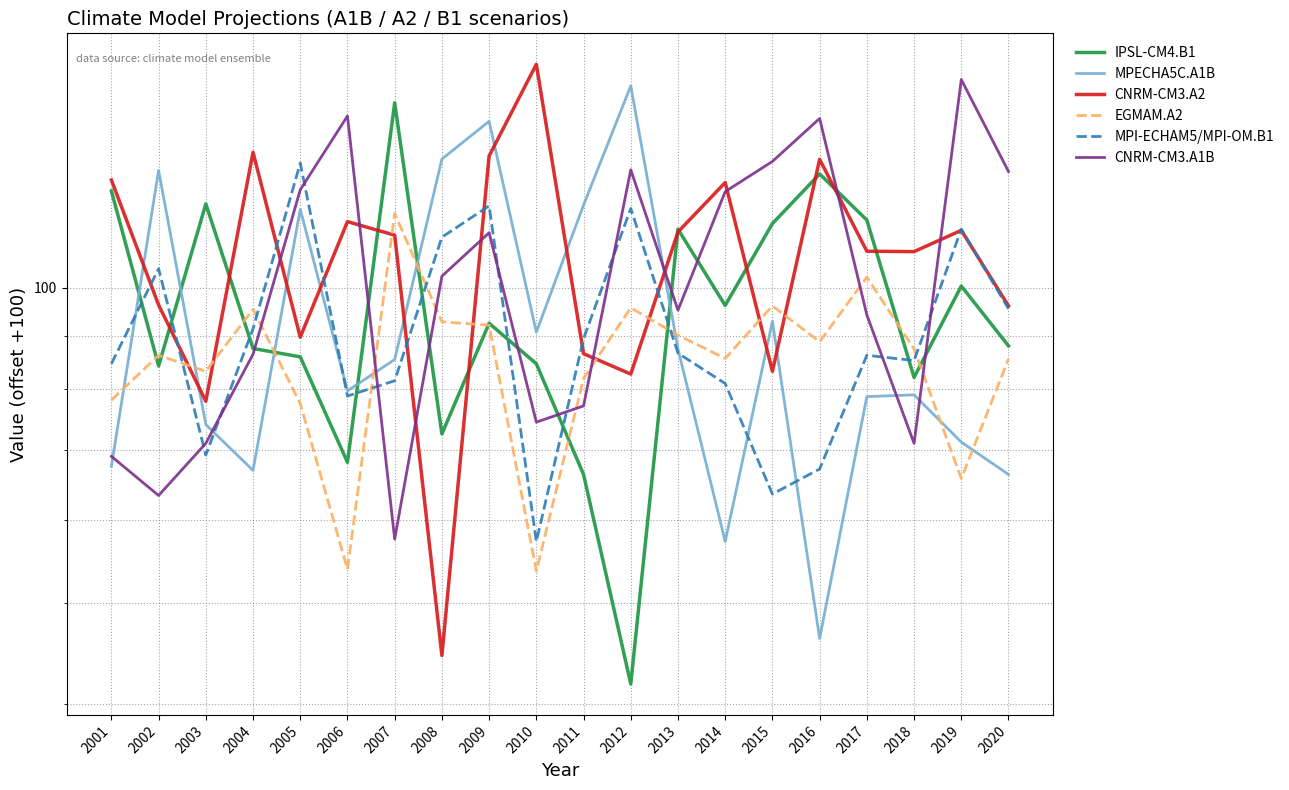

Which series ends up on top after the final intersection of MPECHA5C.A1B and MPI-ECHAM5/MPI-OM.B1?

MPI-ECHAM5/MPI-OM.B1